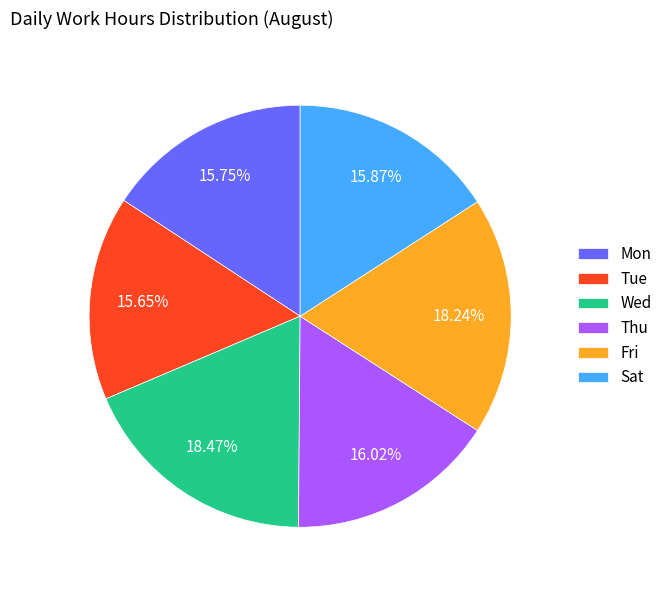

Approximately how many times larger is the value at Fri compared to Wed?

1.0